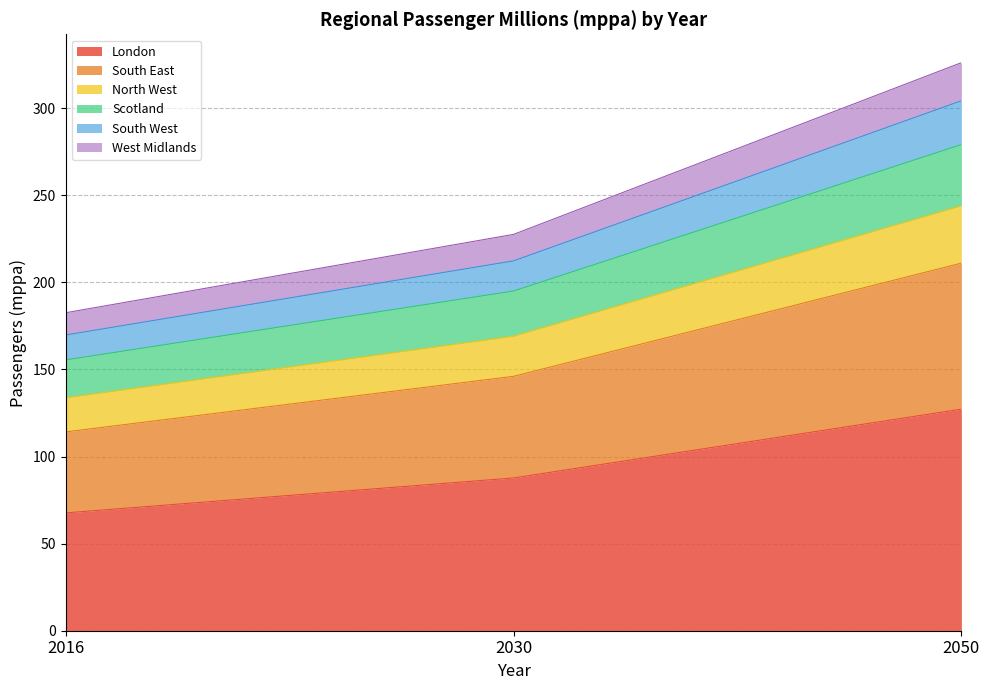

What is the value of the Scotland point at the 1st from the left?

155.5